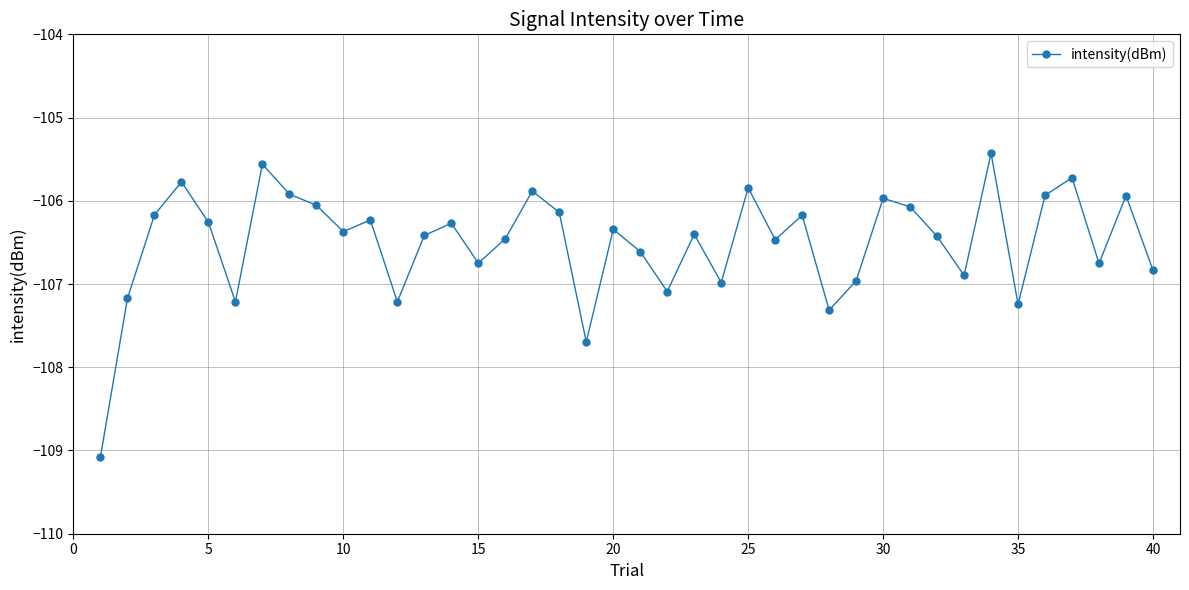

How many points are lower than both their immediate neighbors (excluding endpoints)?

12